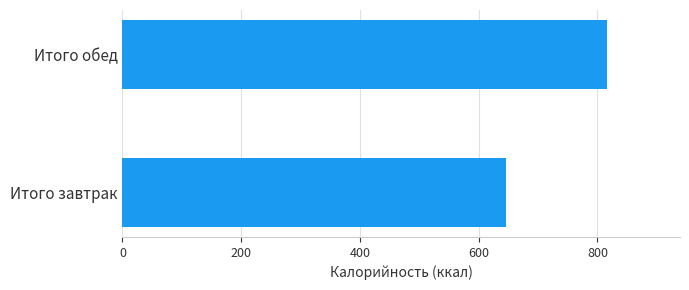

Reading bottom to top, list all the values displayed in this chart.

646.0	816.7